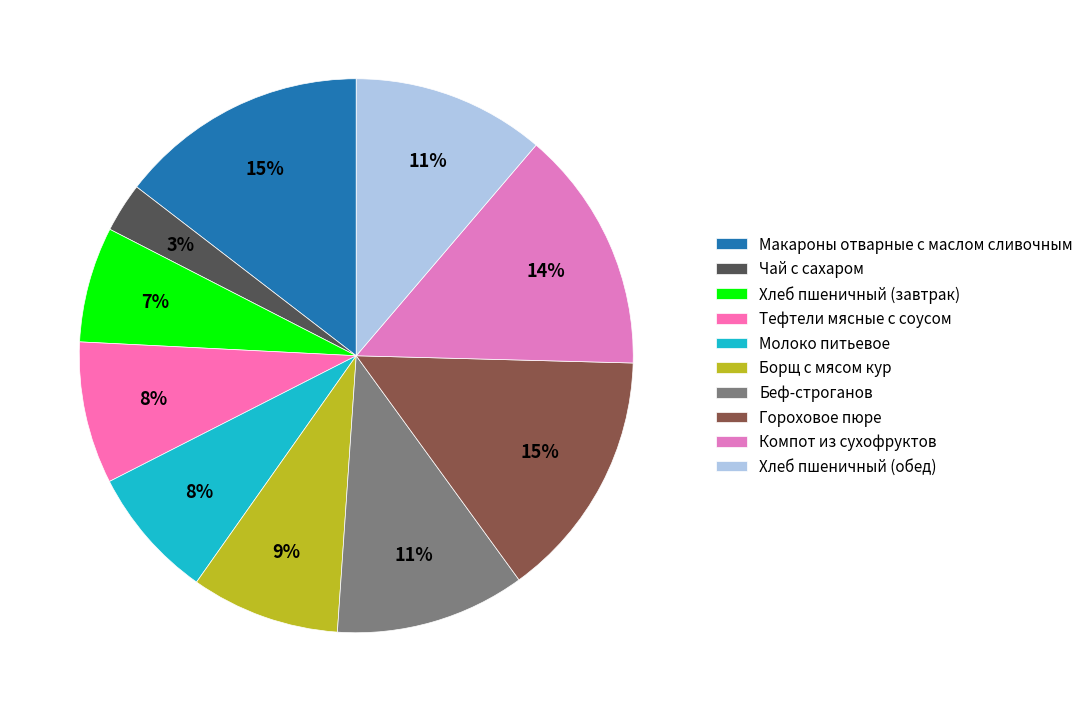

To the nearest percent, what is the difference between the largest and smallest slice percentages?

12%